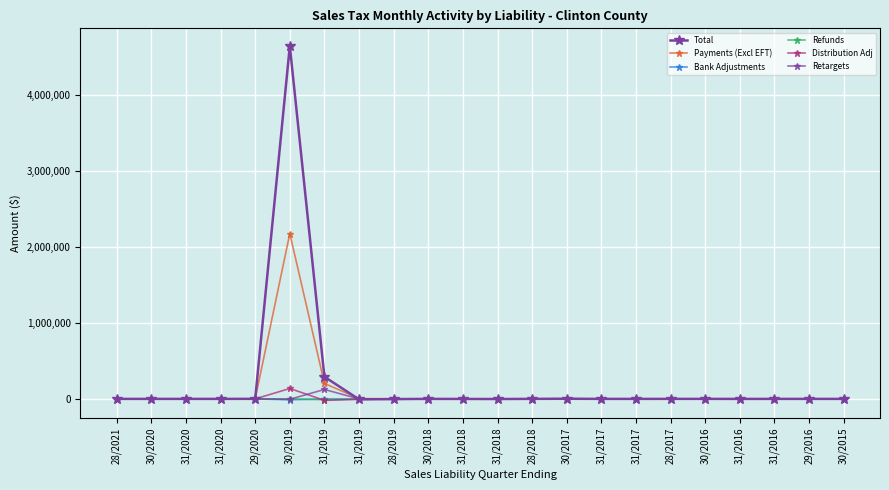

Does the chart have visible grid lines?

Yes